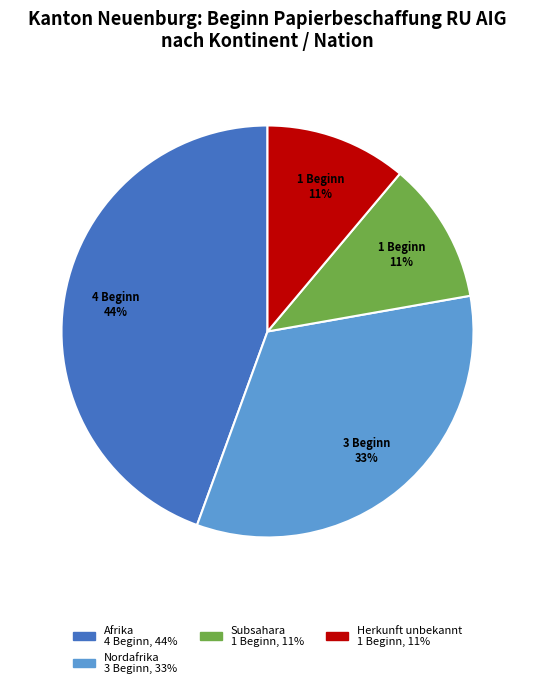

Does any single category account for the majority?

No